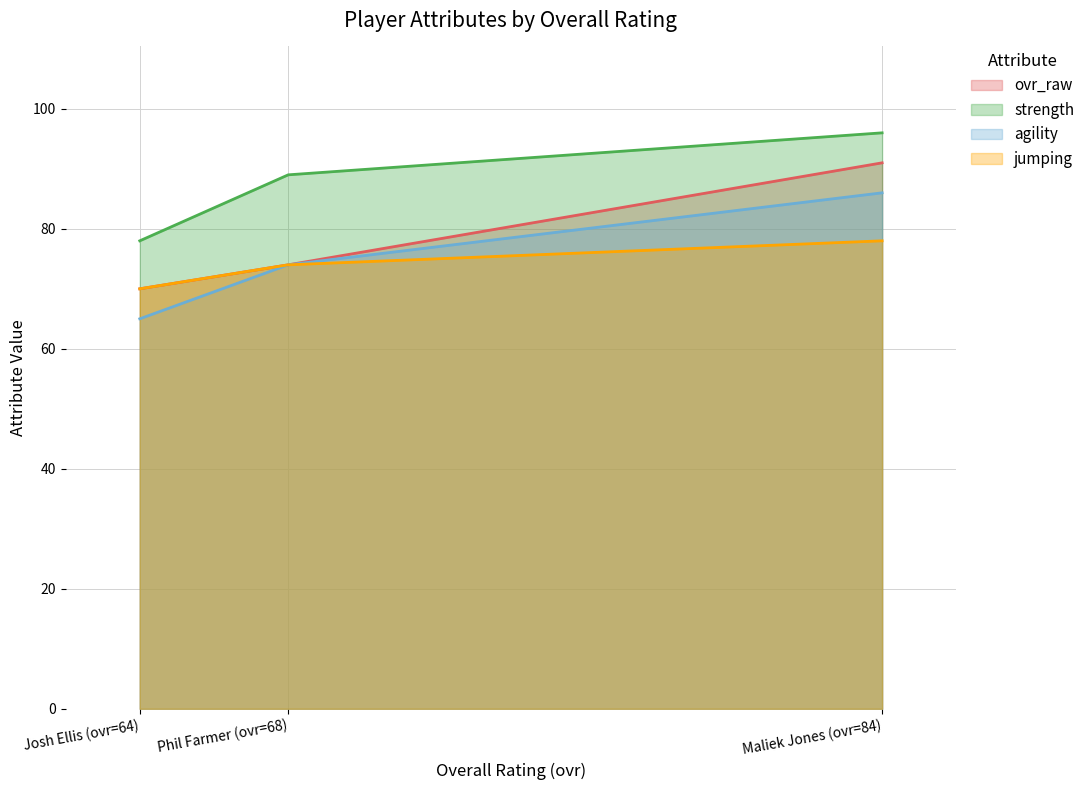

Is the value of ovr_raw at Josh Ellis (ovr=64) greater than the value of jumping at Phil Farmer (ovr=68)?

No